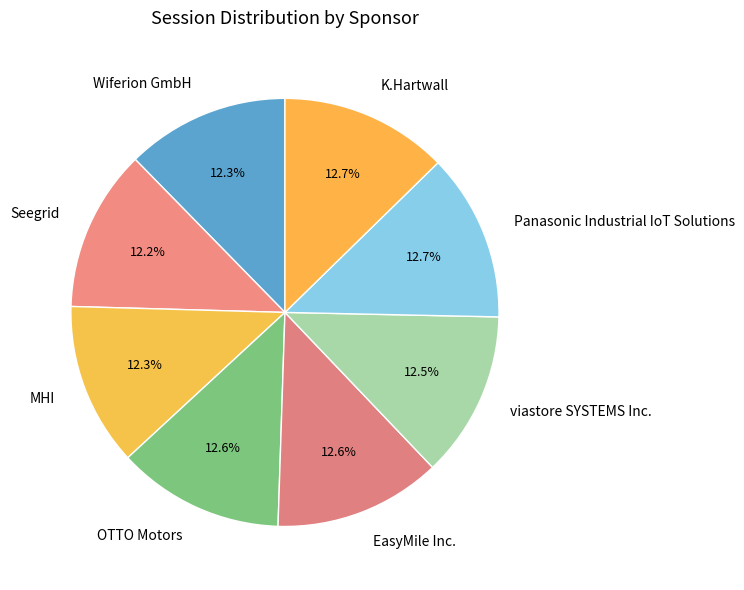

How many slices are in this pie chart?

8